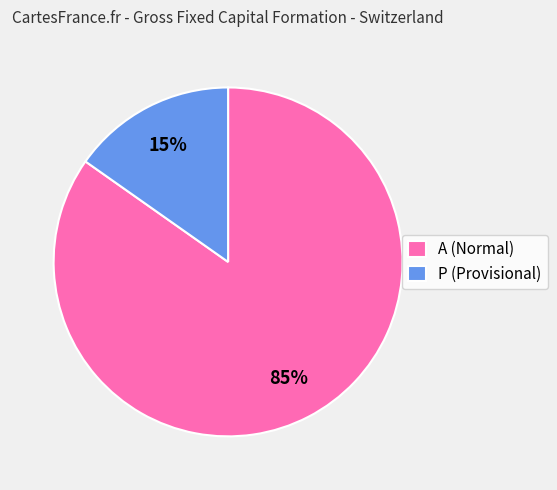

Which slice is the largest?

A (Normal)